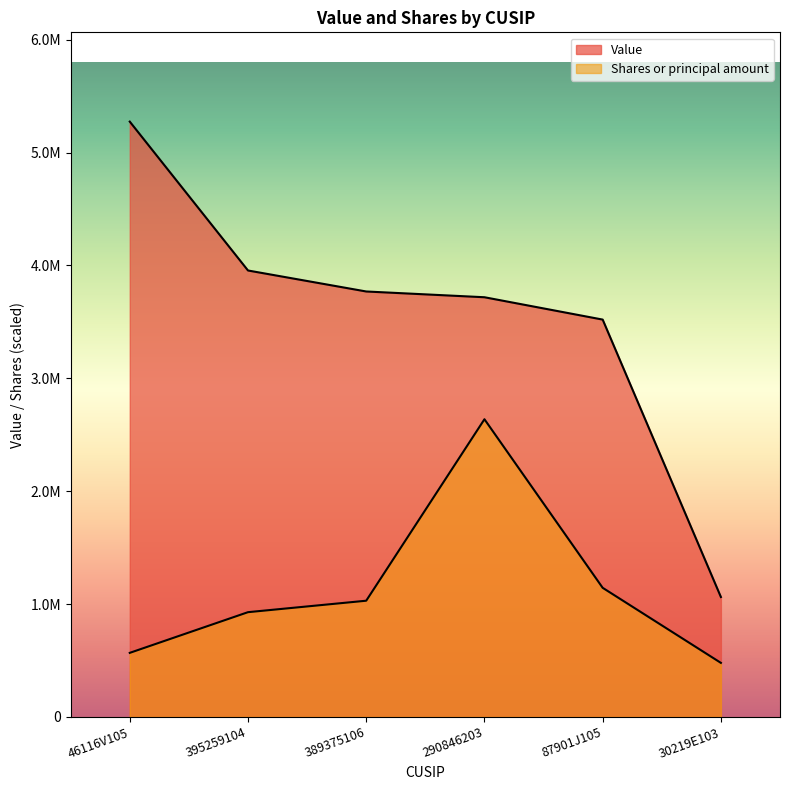

Between 290846203 and 30219E103, which is larger?

290846203